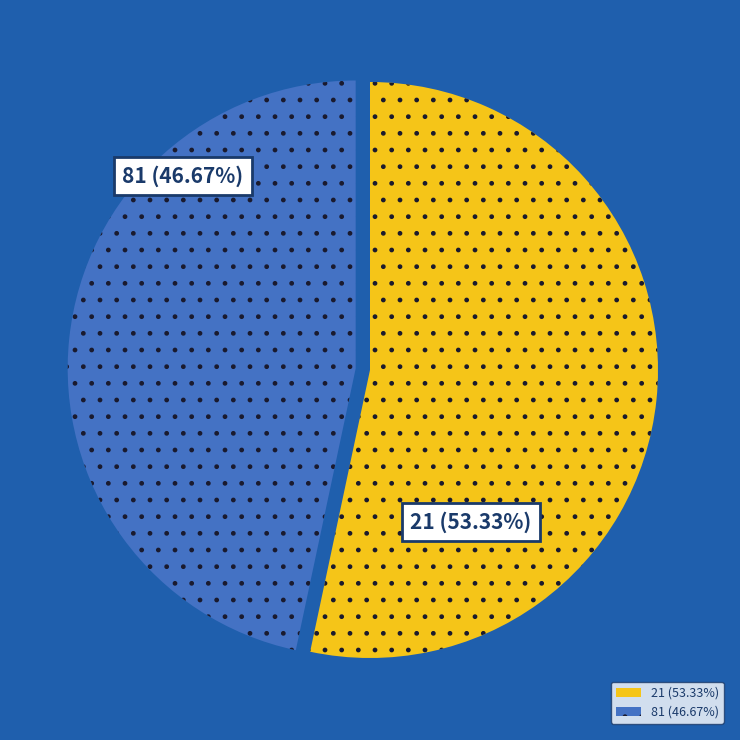

Is 81 the majority of the pie?

No